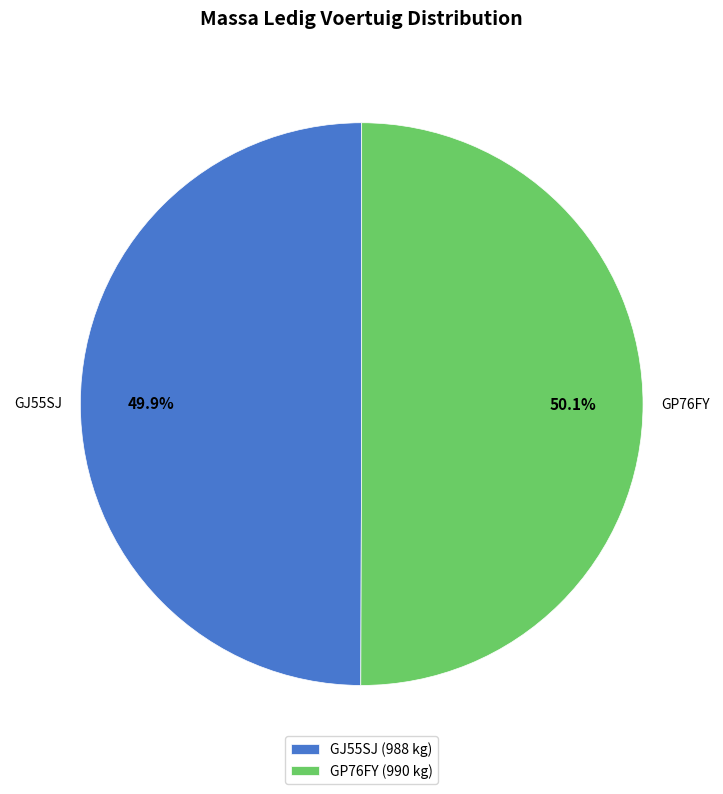

How many slices are in this pie chart?

2